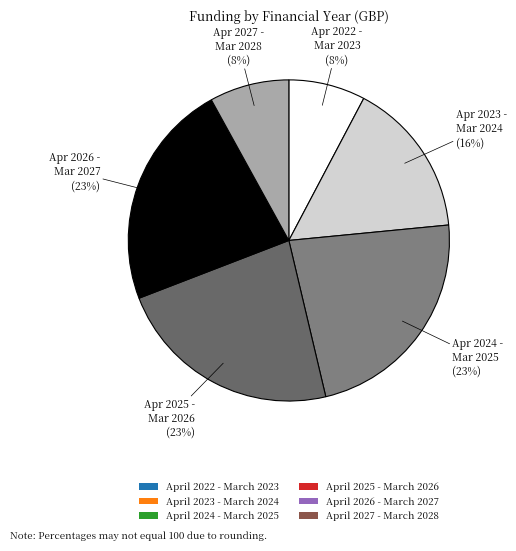

Approximately how many times larger is the value at April 2027 - March 2028 compared to April 2025 - March 2026?

0.4